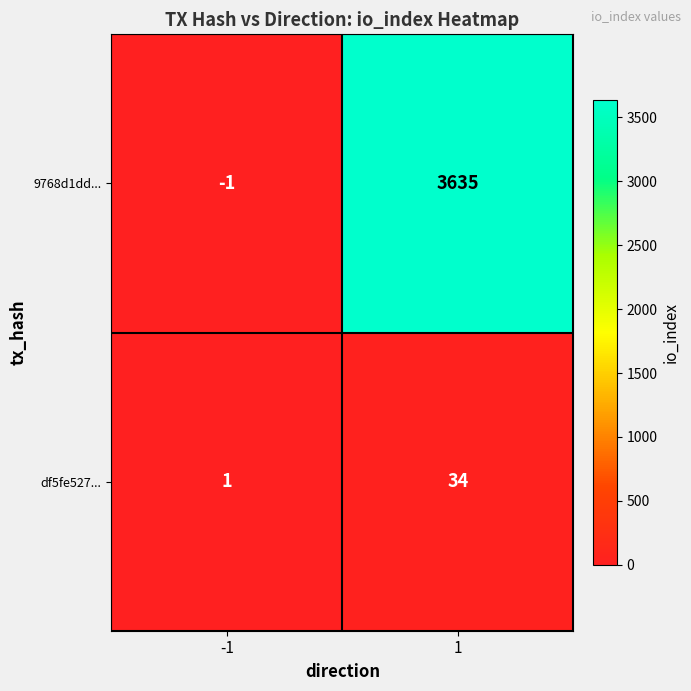

List the series in order of their peak value, lowest first.

df5fe527..., 9768d1dd...